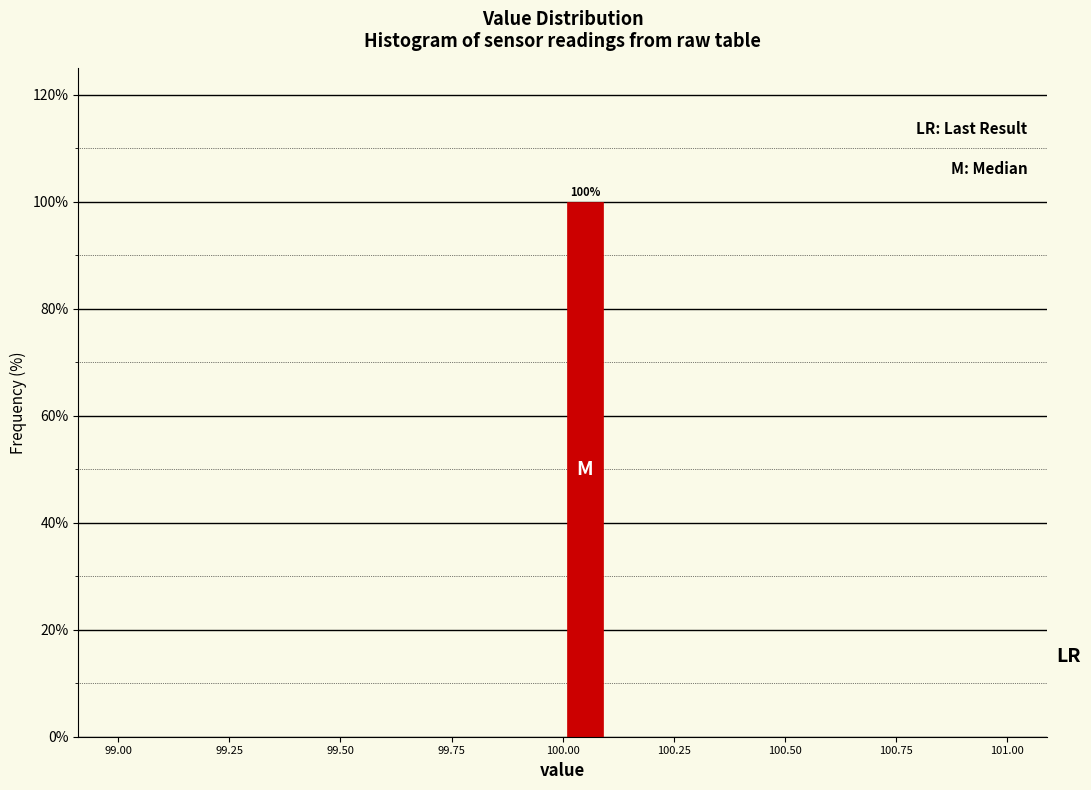

Around what value on the x-axis is the tallest bar? Give the approximate position of its centre, as read against the axis.

100.05